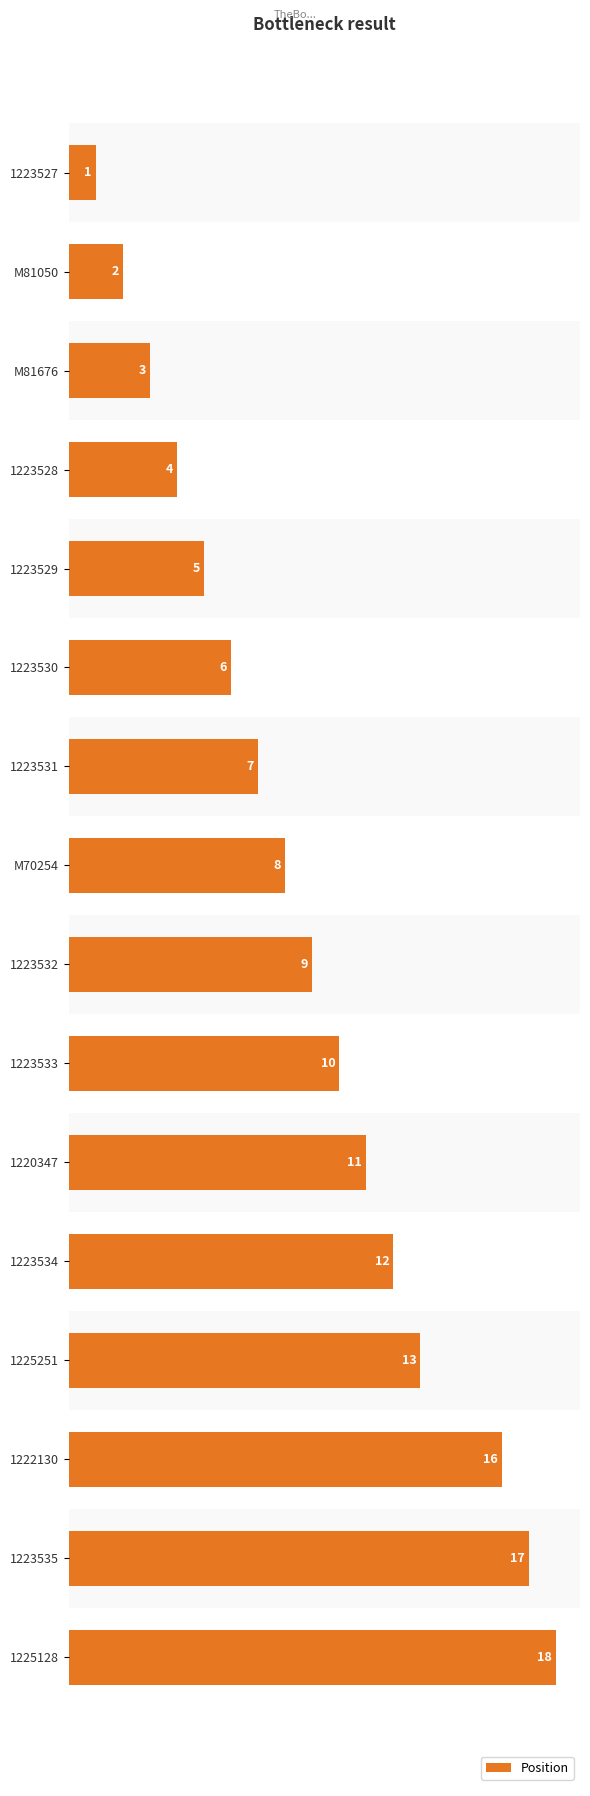

List the labels in order of value, largest first.

1225128, 1223535, 1222130, 1225251, 1223534, 1220347, 1223533, 1223532, M70254, 1223531, 1223530, 1223529, 1223528, M81676, M81050, 1223527